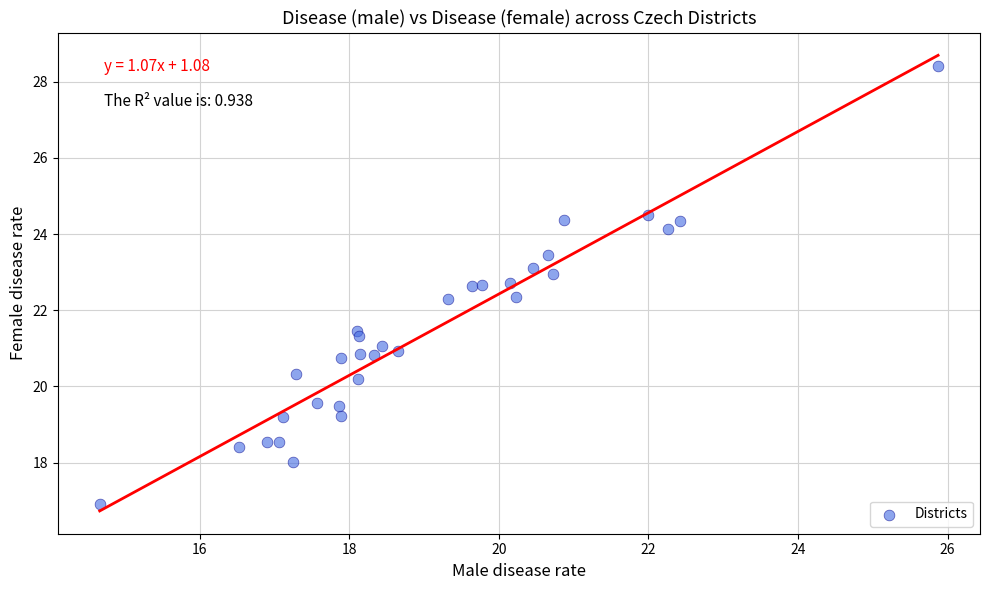

What is the range of Y values (max minus min)?

11.5